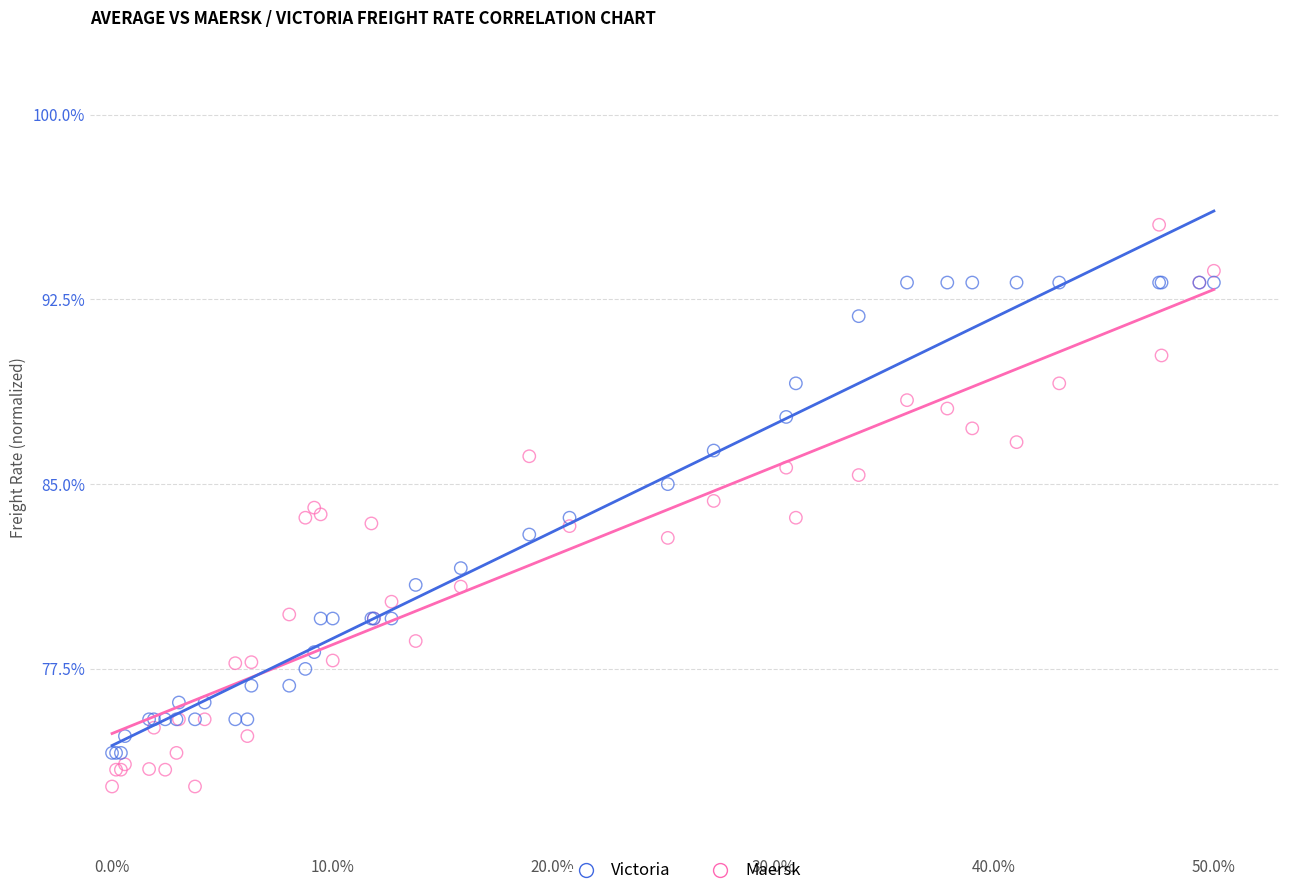

Which series contains the lowest Y value?

Maersk